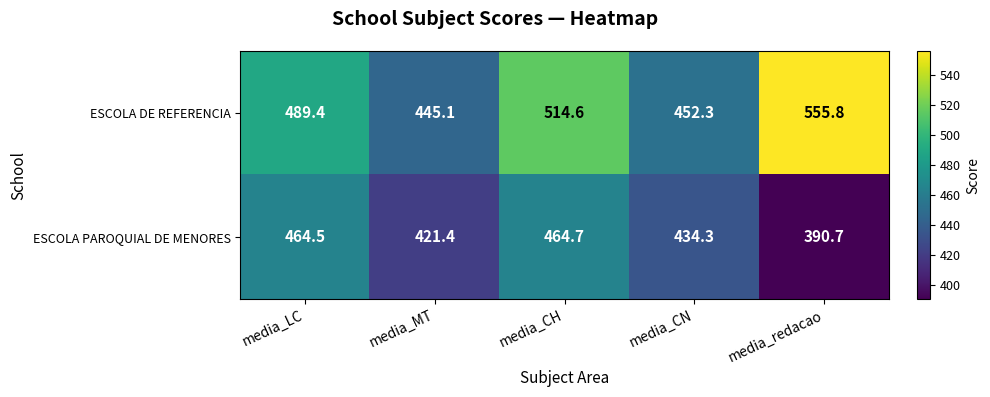

Rank the series at media_CN from highest to lowest value.

ESCOLA DE REFERENCIA, ESCOLA PAROQUIAL DE MENORES